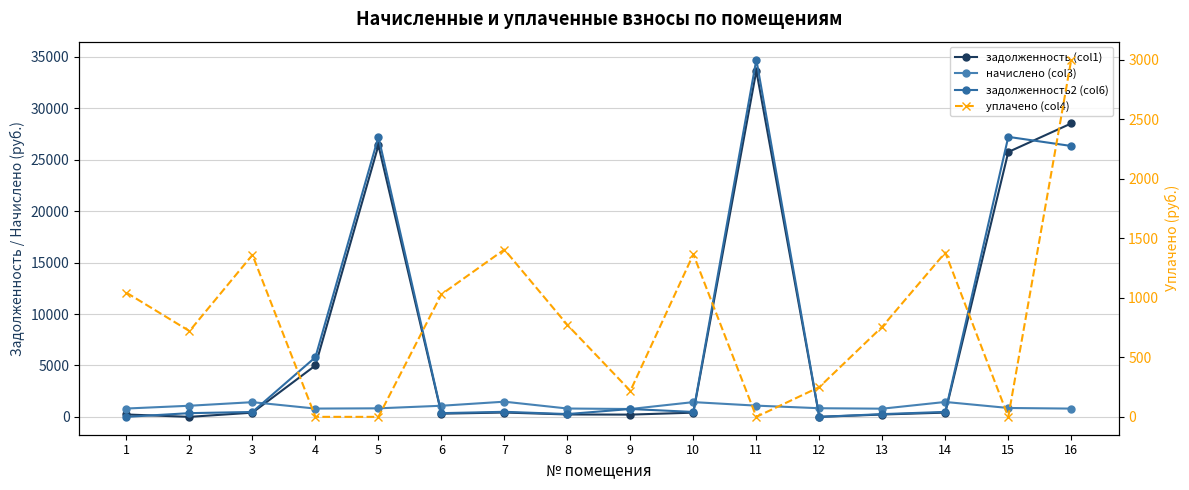

Count the number of data series in this chart.

4